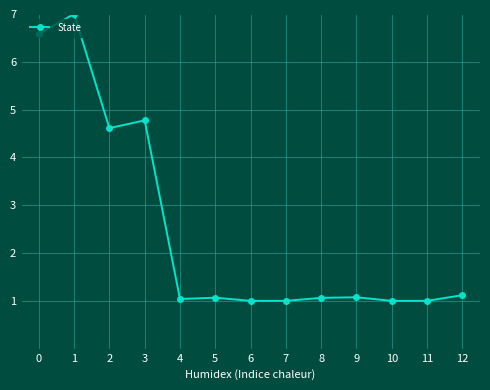

What is the value of the 12th point from the left?

1.0